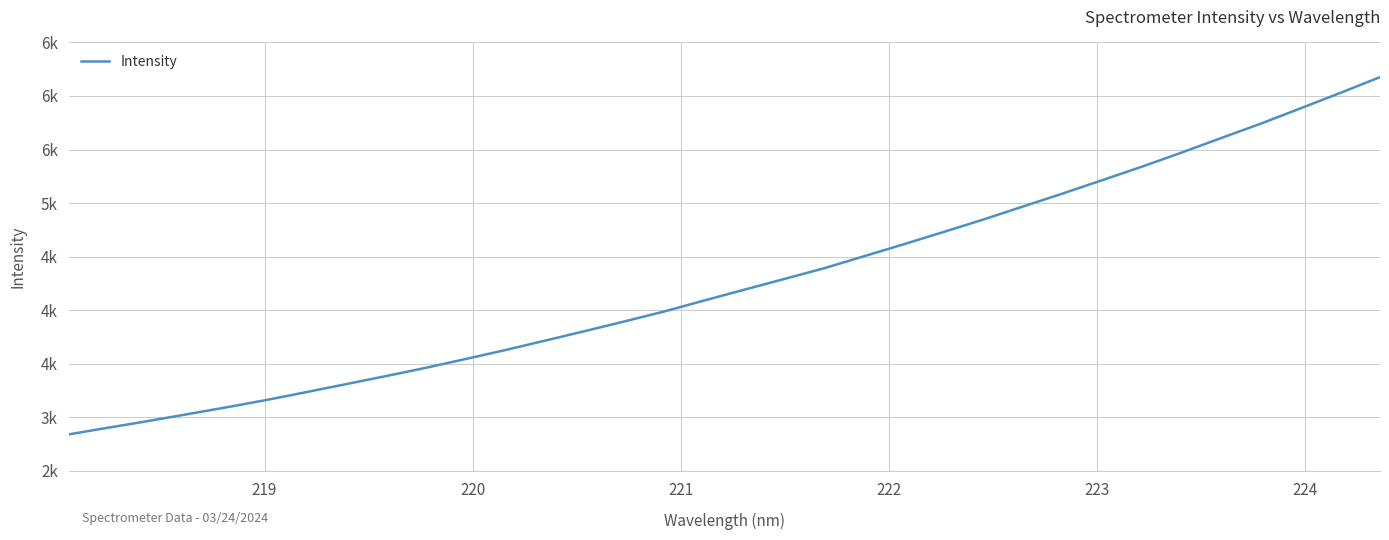

Does the chart display data point markers on the line(s)?

No